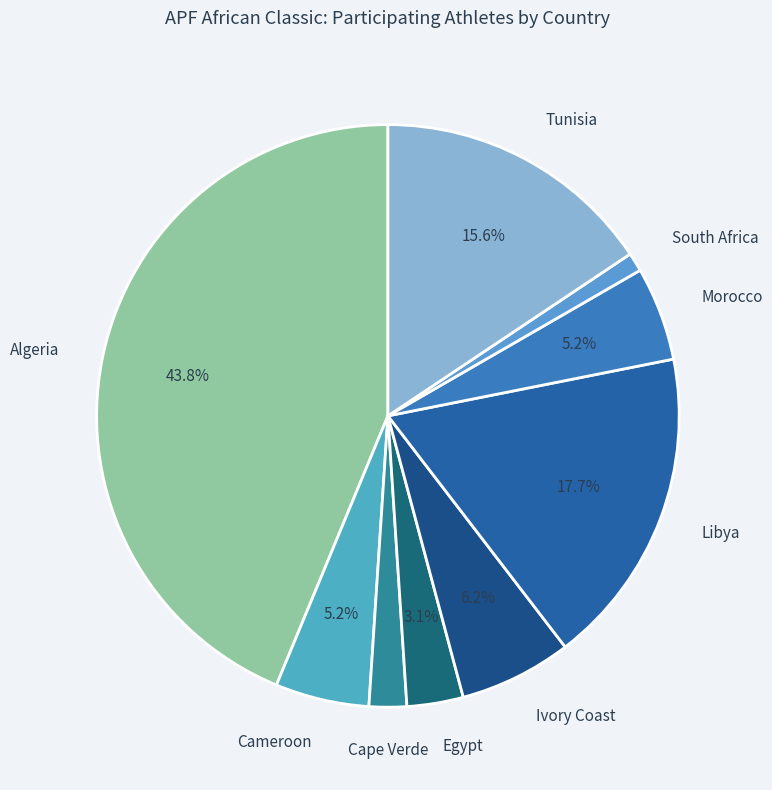

How many slices are in this pie chart?

9